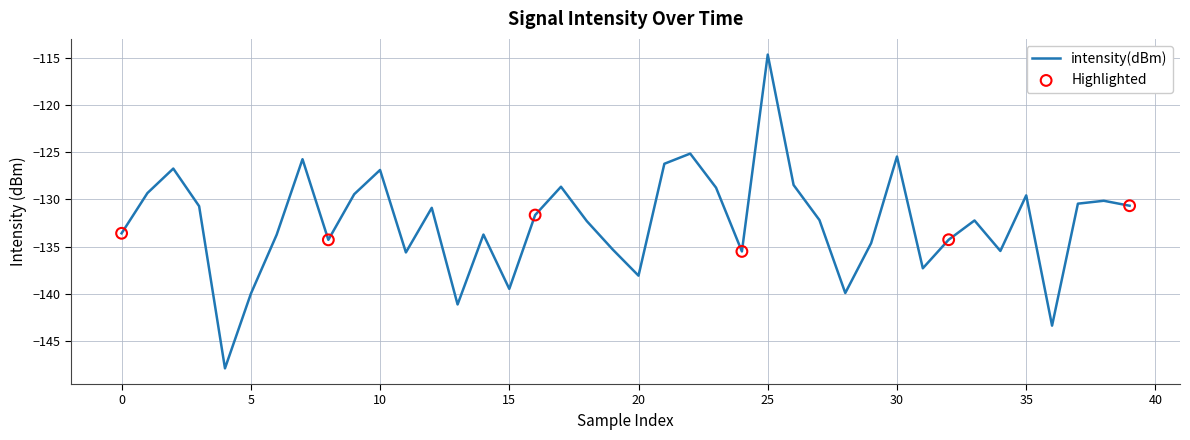

What is the difference between the maximum and minimum values?

33.2